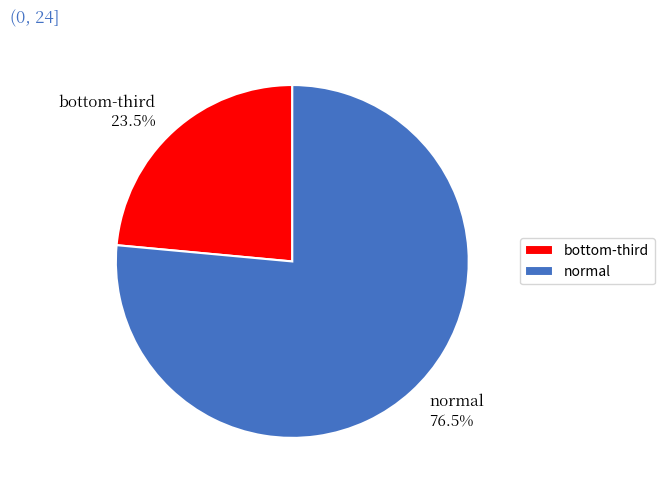

Which slice is the smallest?

bottom-third